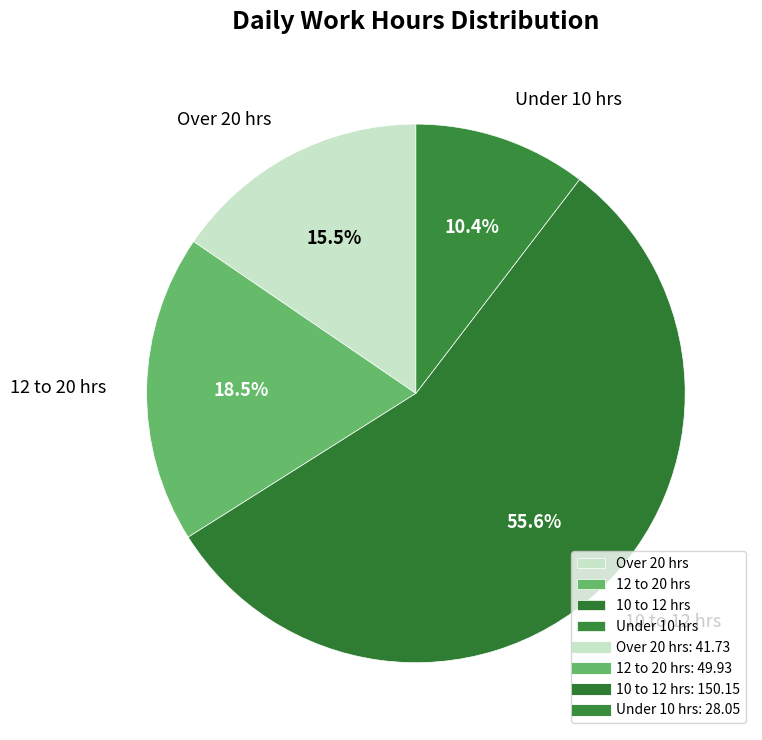

What is the majority slice?

10 to 12 hrs